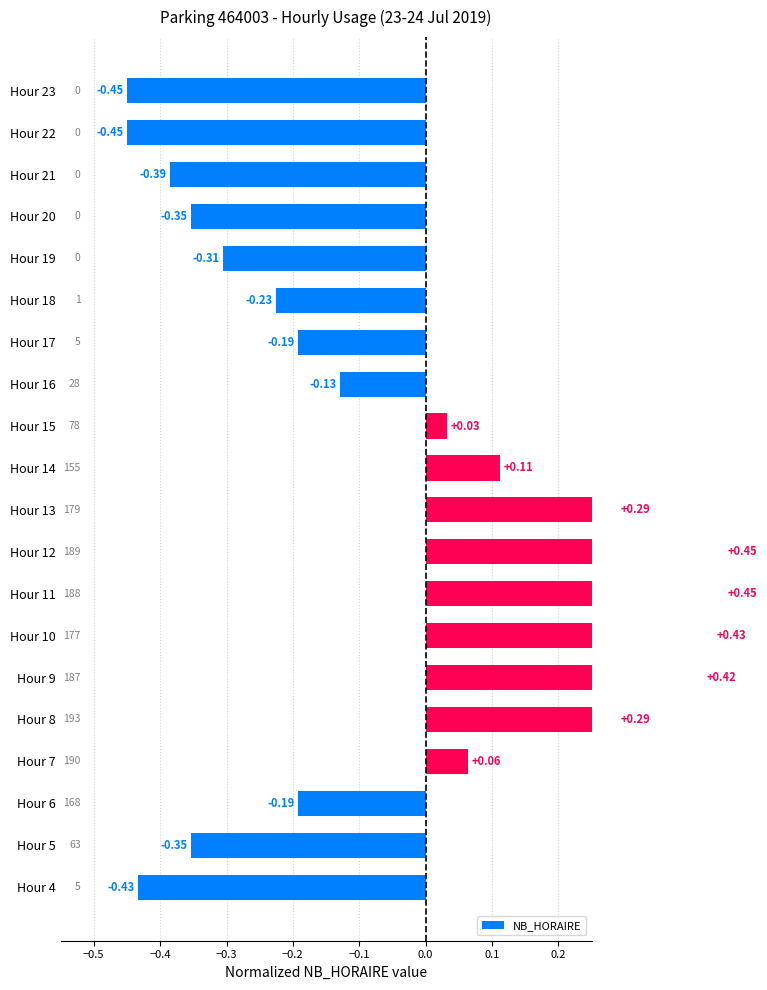

How many negative values are there?

11